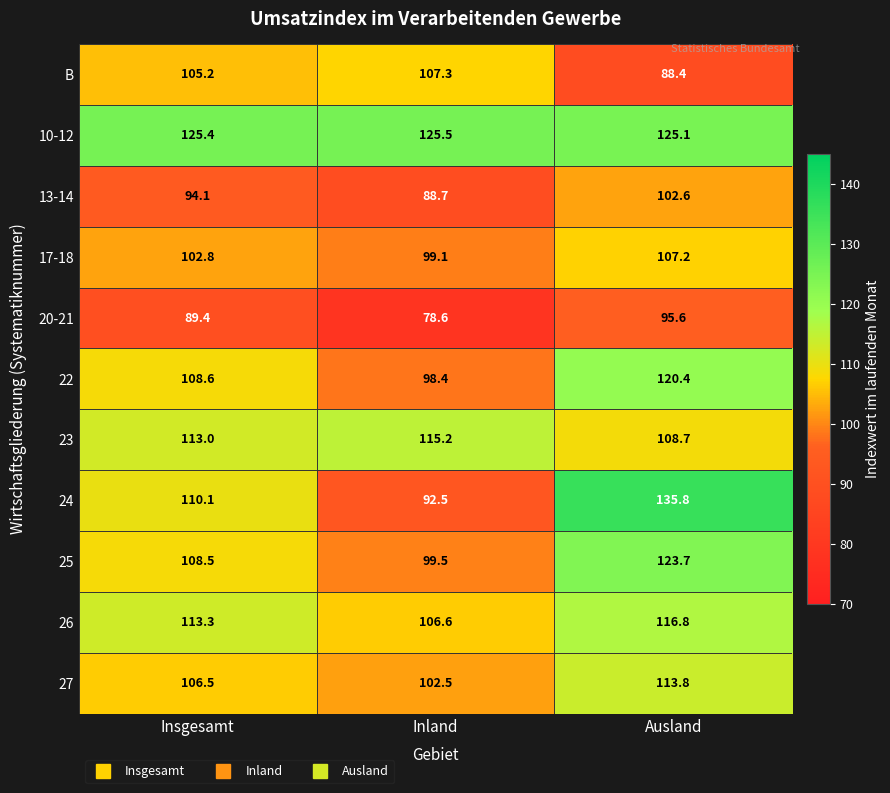

Read the 17-18 value at Insgesamt.

102.8